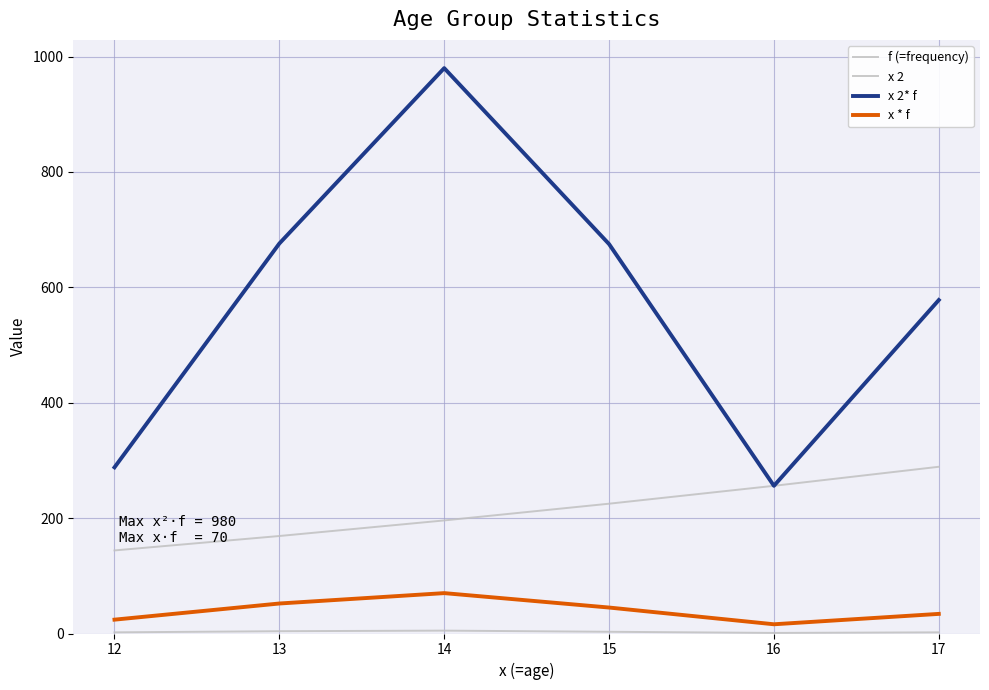

True or false: x 2* f and f (=frequency) cross at least once.

False